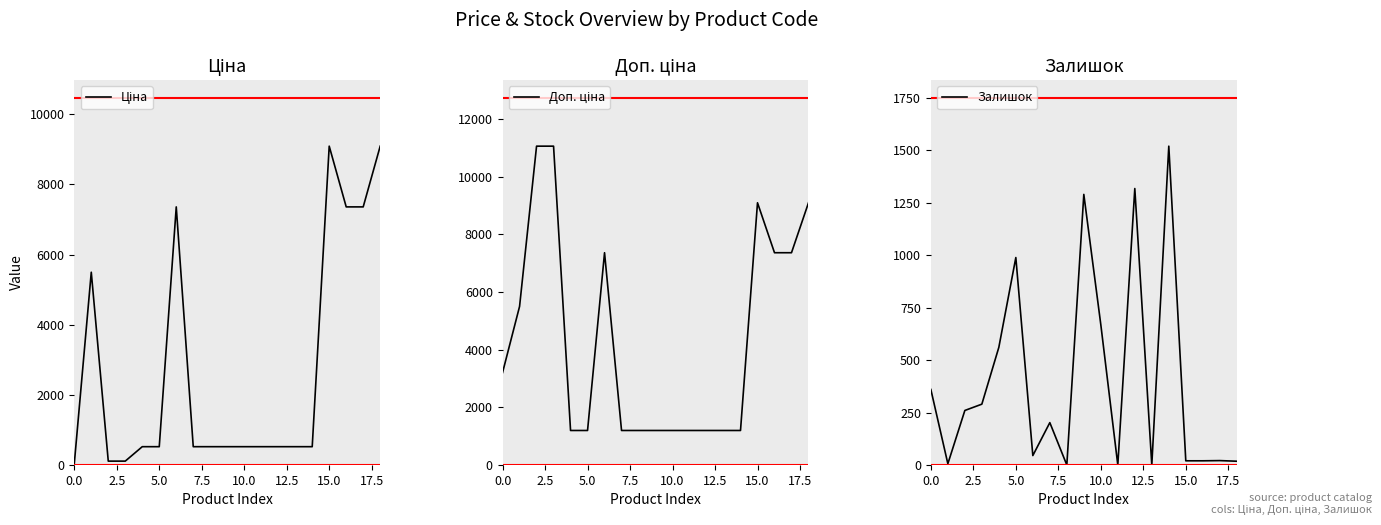

At which label does Залишок reach its peak?

14